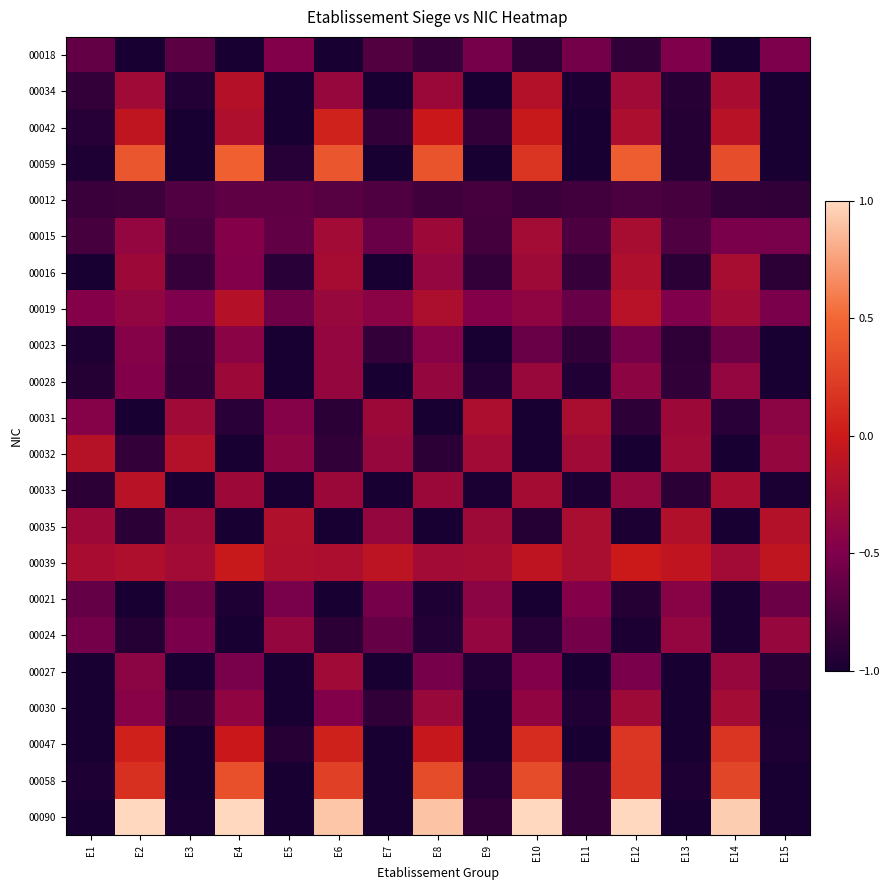

Rank the series by their maximum value, from highest to lowest.

00090, 00059, 00058, 00047, 00042, 00039, 00033, 00019, 00032, 00034, 00035, 00016, 00031, 00015, 00030, 00027, 00028, 00024, 00023, 00021, 00018, 00012